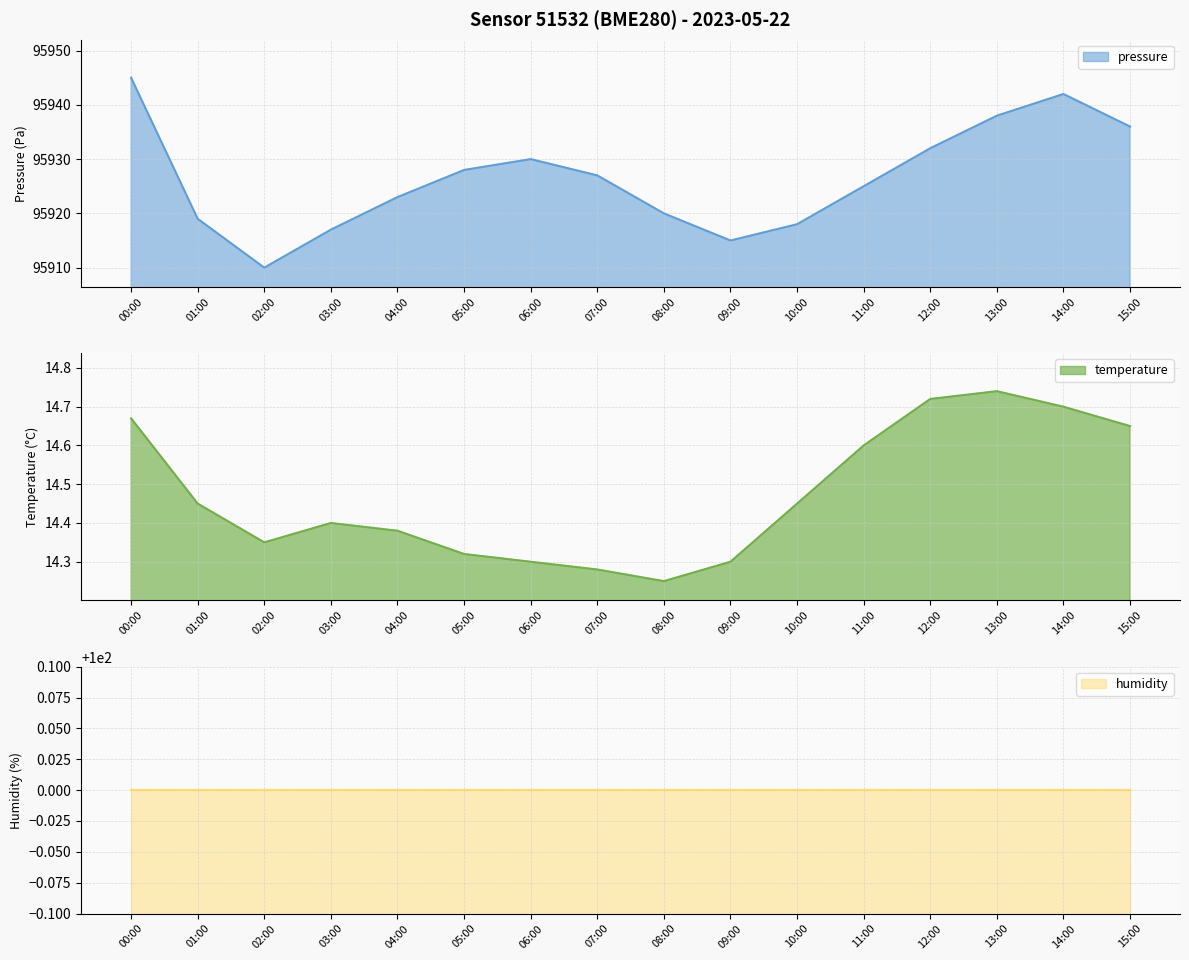

Which has a higher value, 09:00 or 10:00?

10:00